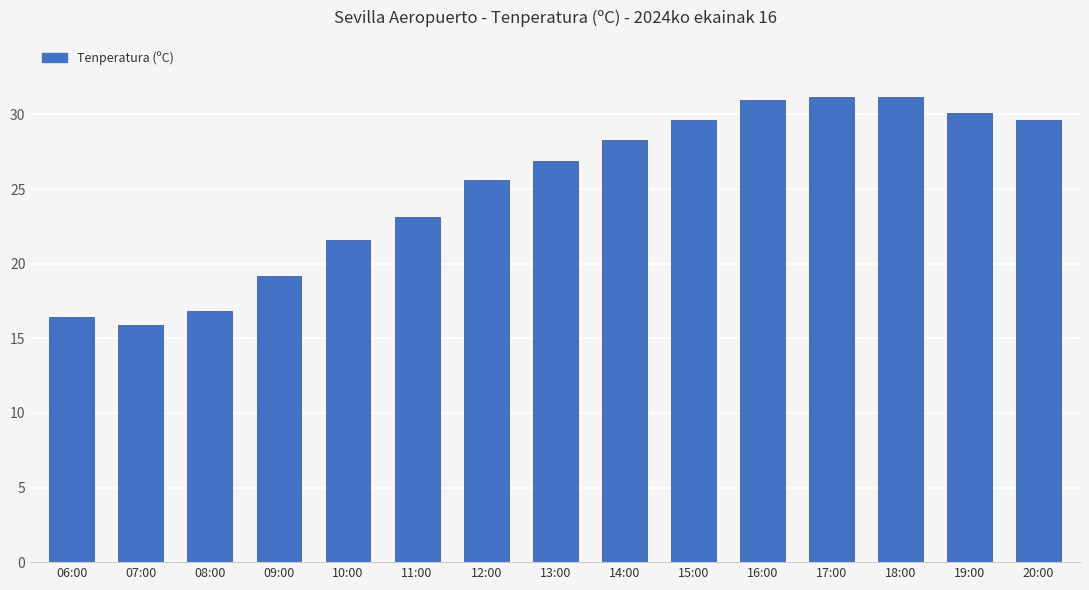

True or false: the data shows 31.2 at 18:00.

True